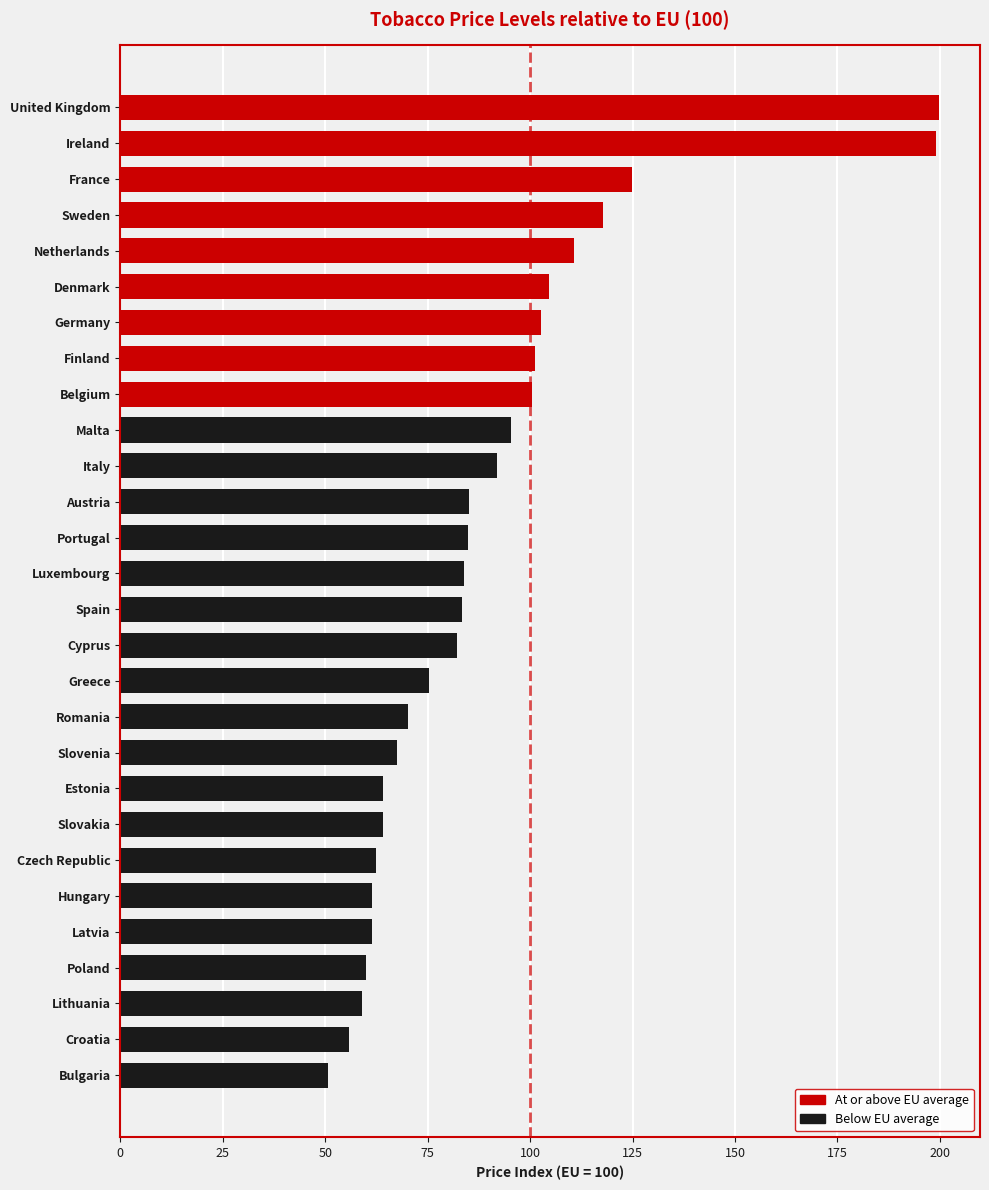

Is it true that the value at Spain is 23.2?

False